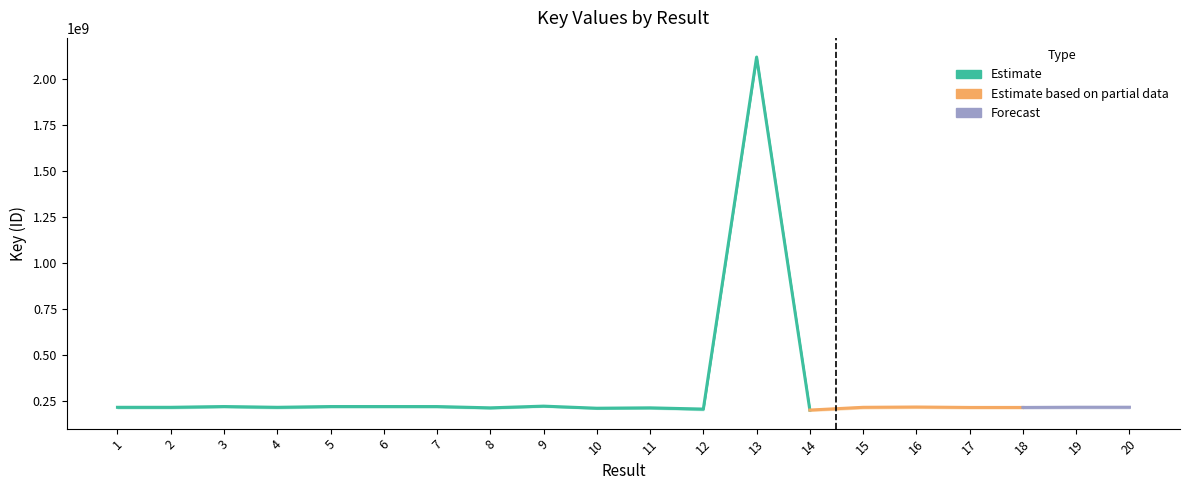

True or false: there are more than 2 points higher than both neighbors.

True